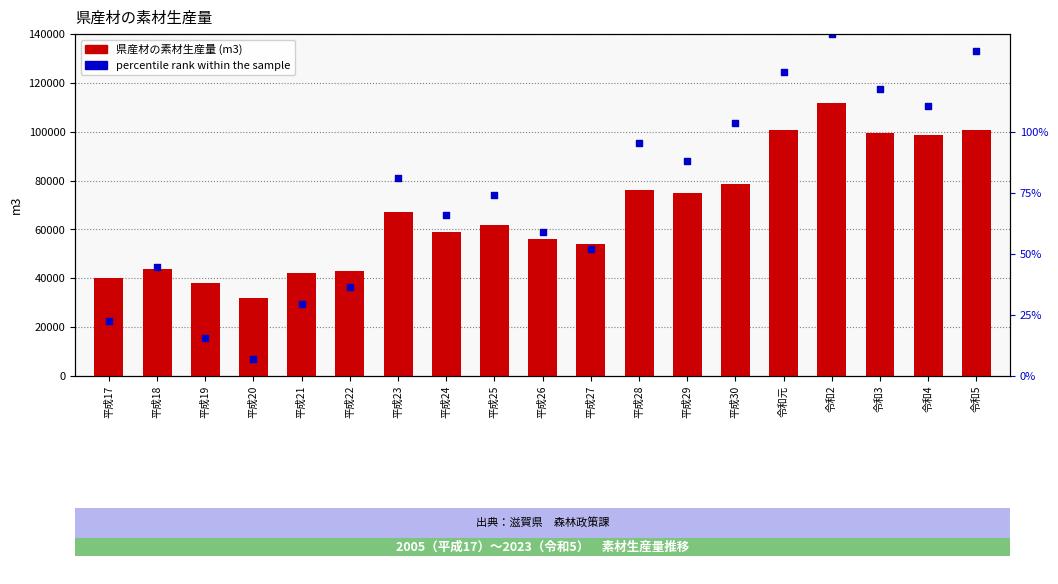

What is the total value across all series at 平成24?

124800